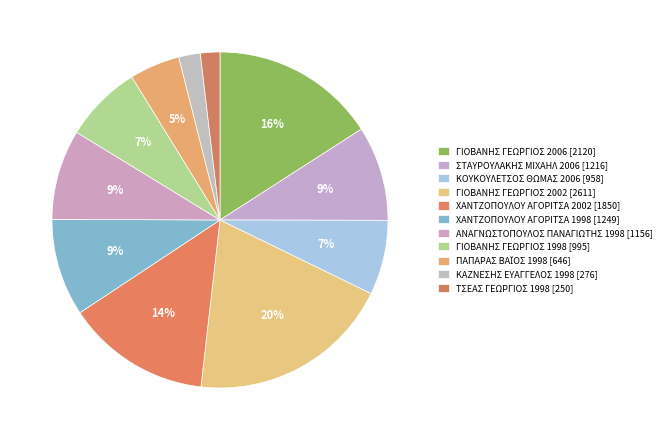

Which category has the biggest portion of the pie?

ΓΙΟΒΑΝΗΣ ΓΕΩΡΓΙΟΣ (2002)